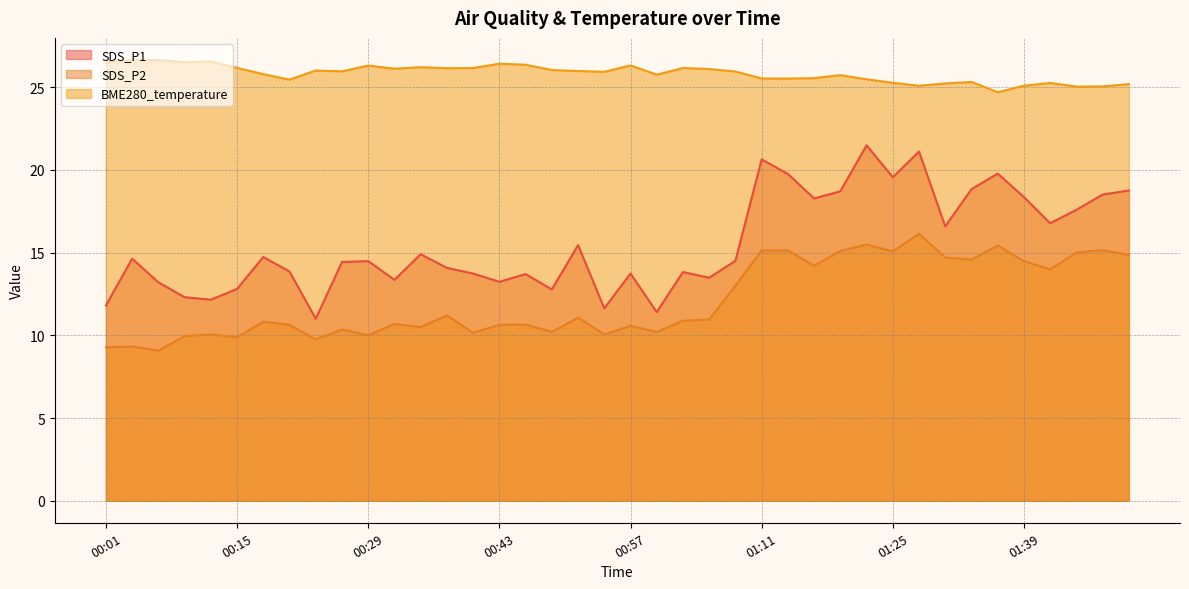

What position from the right is 01:11?

15